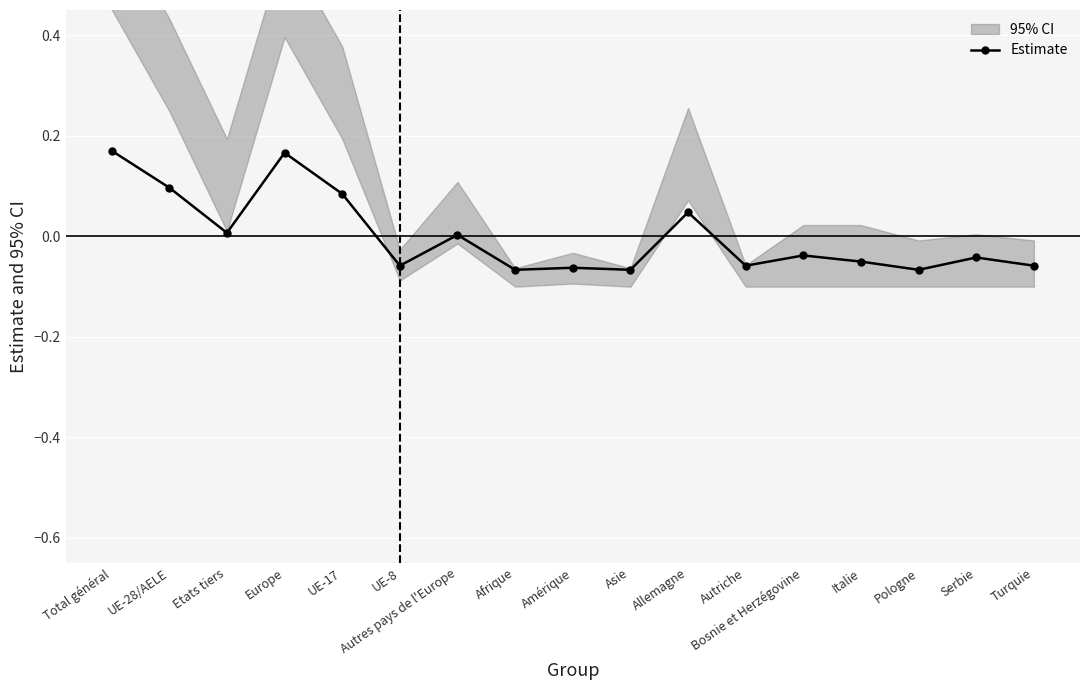

What value does the data have at Total général?

0.2